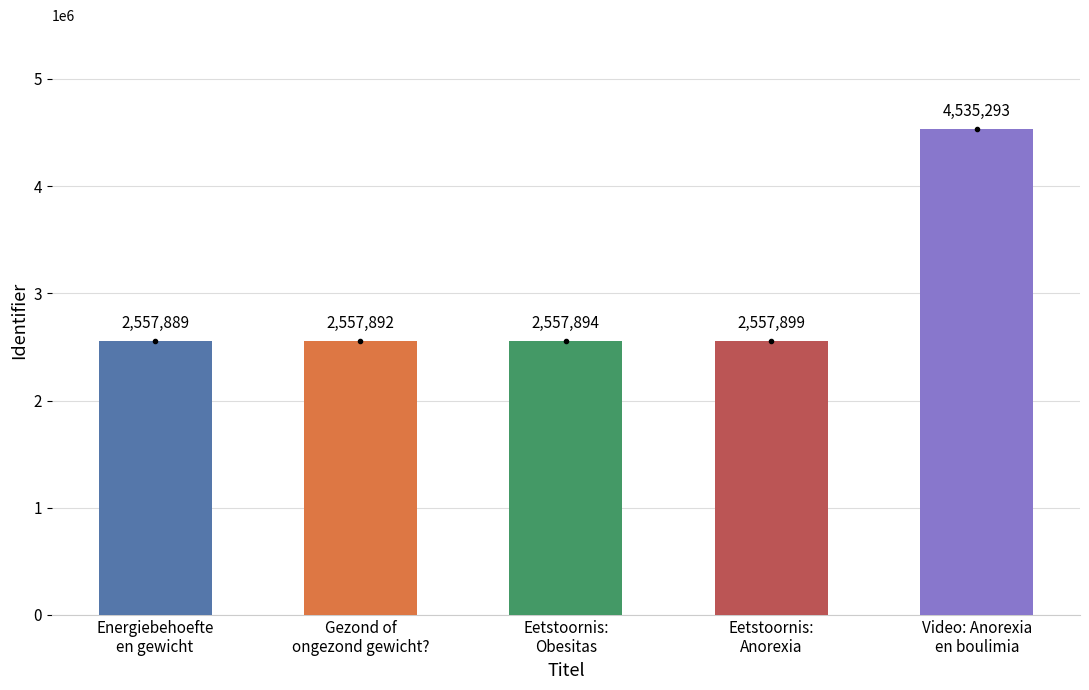

What is the average value?

2953373